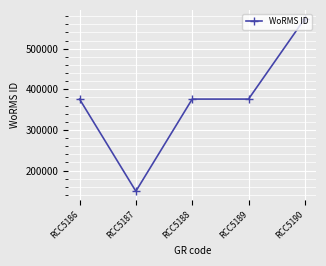

What value does the data have at RCC5189?

375881